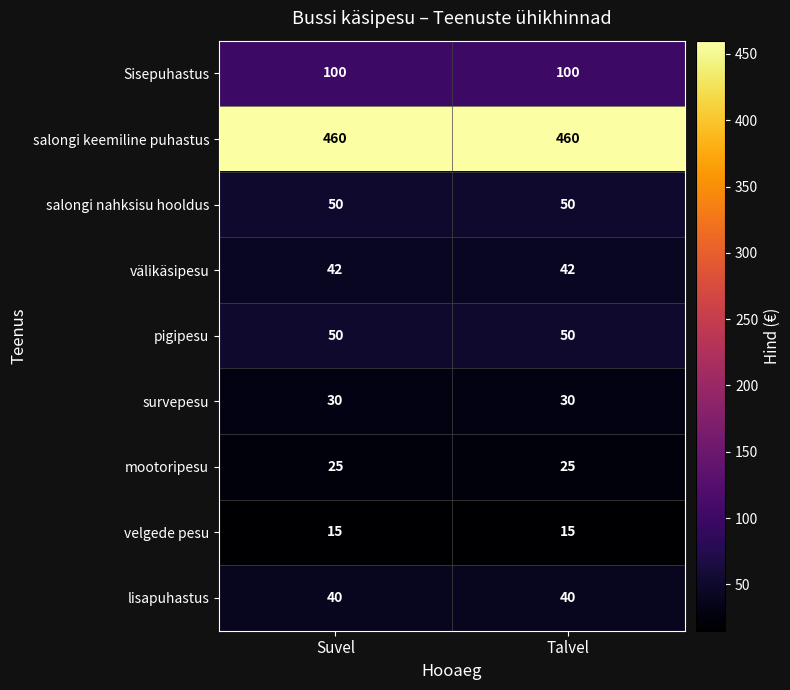

Reading left to right, what are all the values shown in this chart?

Sisepuhastus: Suvel=100	Talvel=100
salongi keemiline puhastus: Suvel=460	Talvel=460
salongi nahksisu hooldus: Suvel=50	Talvel=50
välikäsipesu: Suvel=42	Talvel=42
pigipesu: Suvel=50	Talvel=50
survepesu: Suvel=30	Talvel=30
mootoripesu: Suvel=25	Talvel=25
velgede pesu: Suvel=15	Talvel=15
lisapuhastus: Suvel=40	Talvel=40